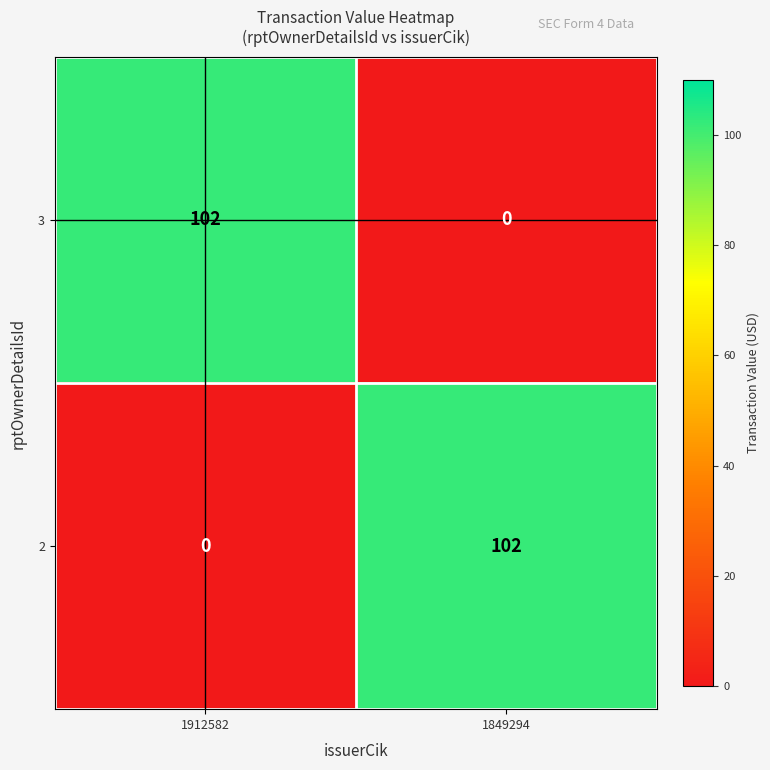

What is the approximate value of 3 at 1912582, to the nearest 50?

100